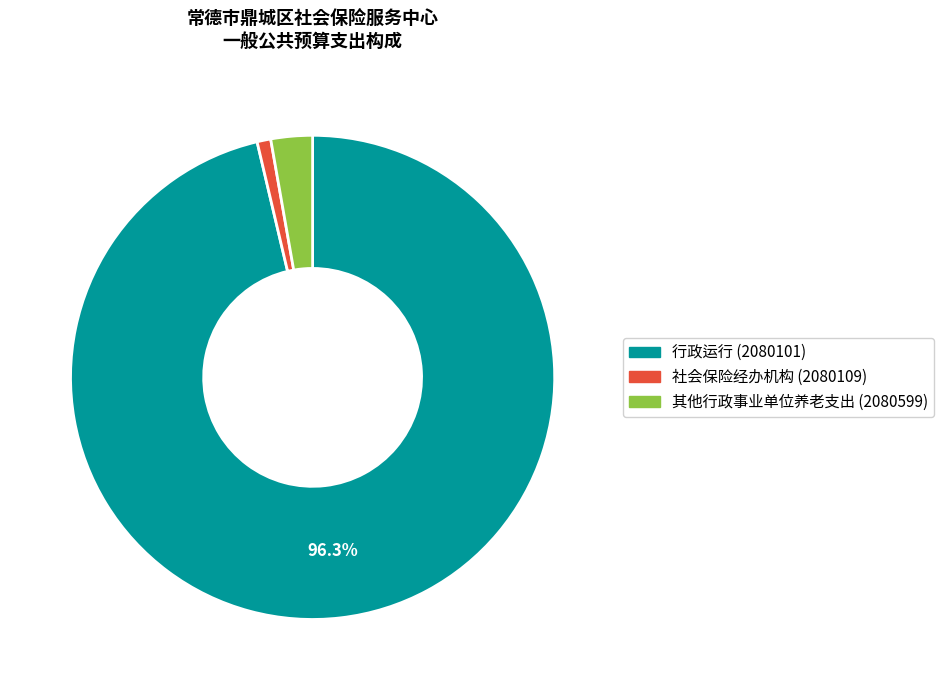

What is the majority slice?

行政运行 (2080101)